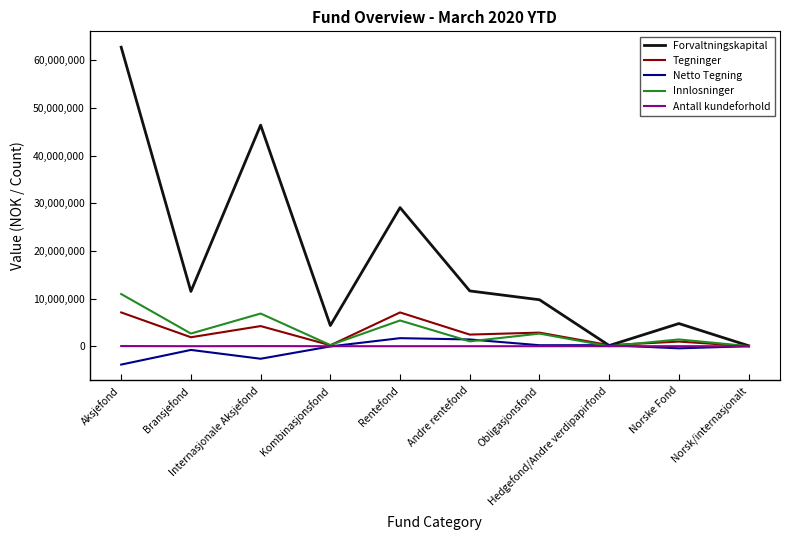

In Tegninger, how many points are higher than both neighbors (excluding endpoints)?

4